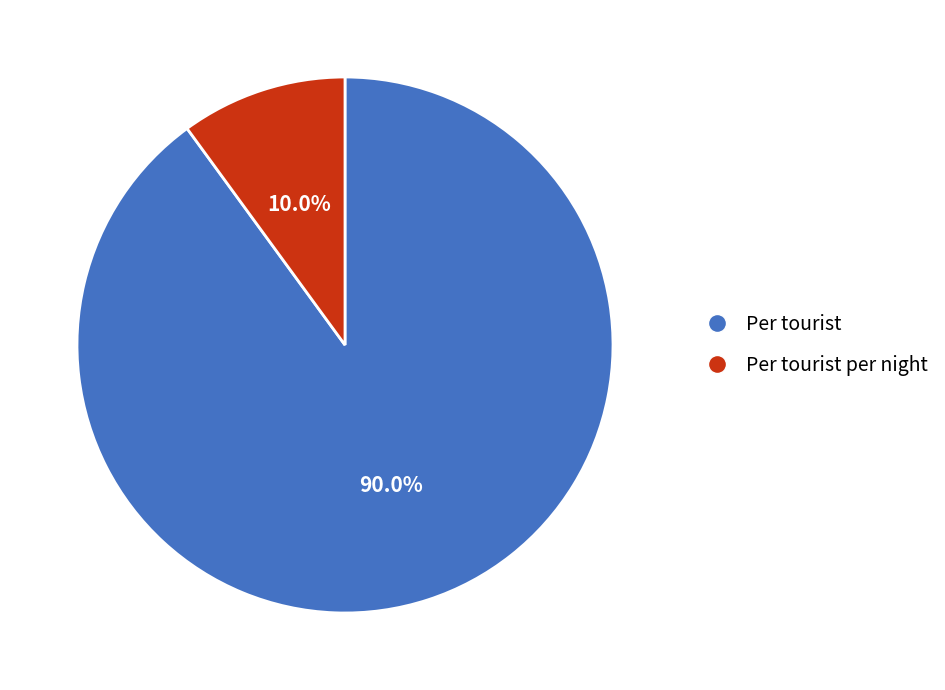

What is the majority slice?

Per tourist